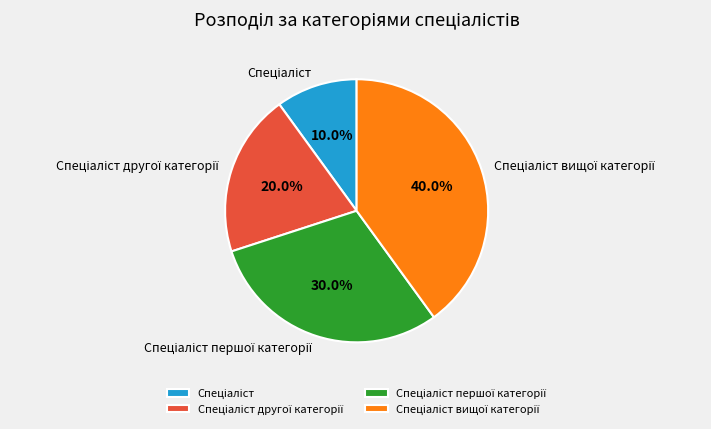

Does any single category account for the majority?

No